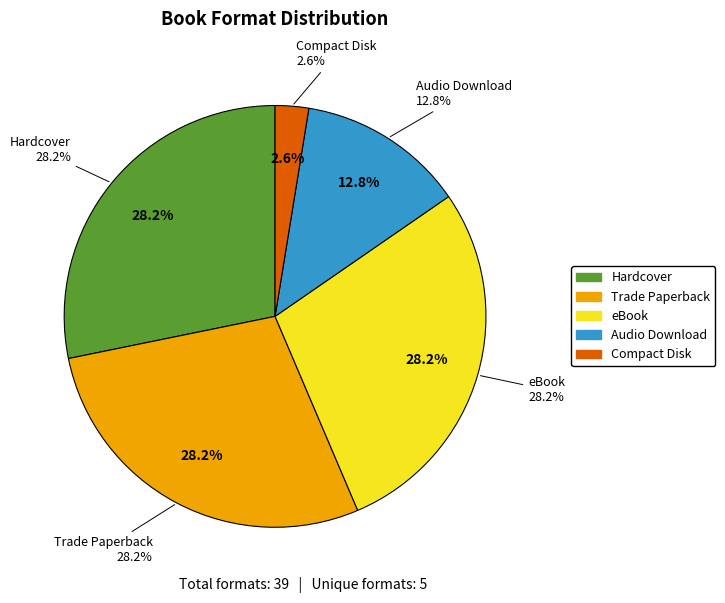

Which category has the biggest portion of the pie?

Hardcover